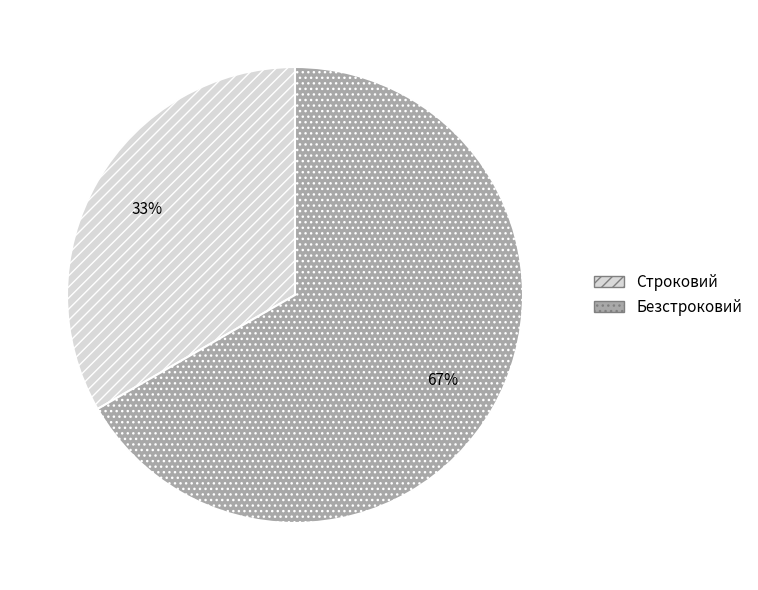

To the nearest percent, what is the average slice percentage?

50%